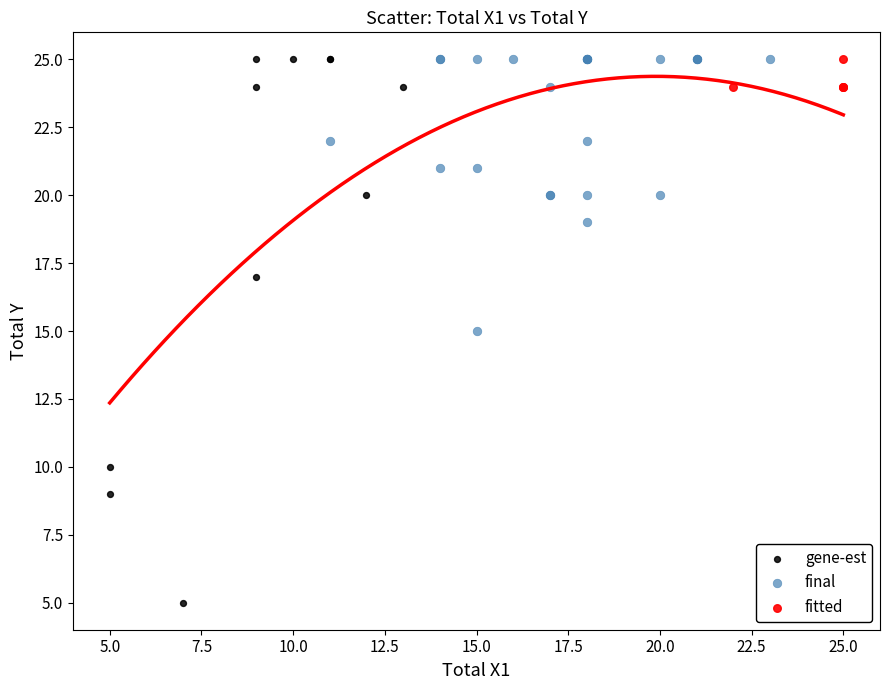

Which series has the widest spread of Y values?

gene-est